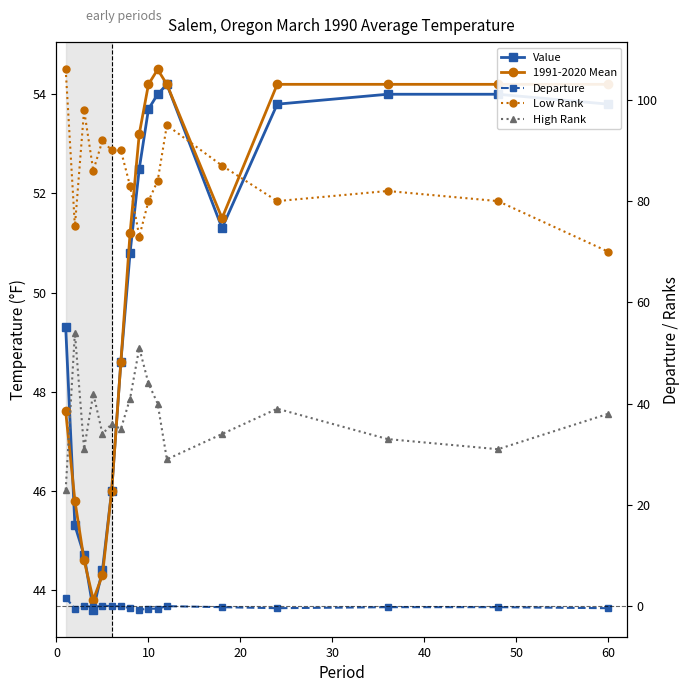

True or false: High Rank and Low Rank intersect in this chart.

False